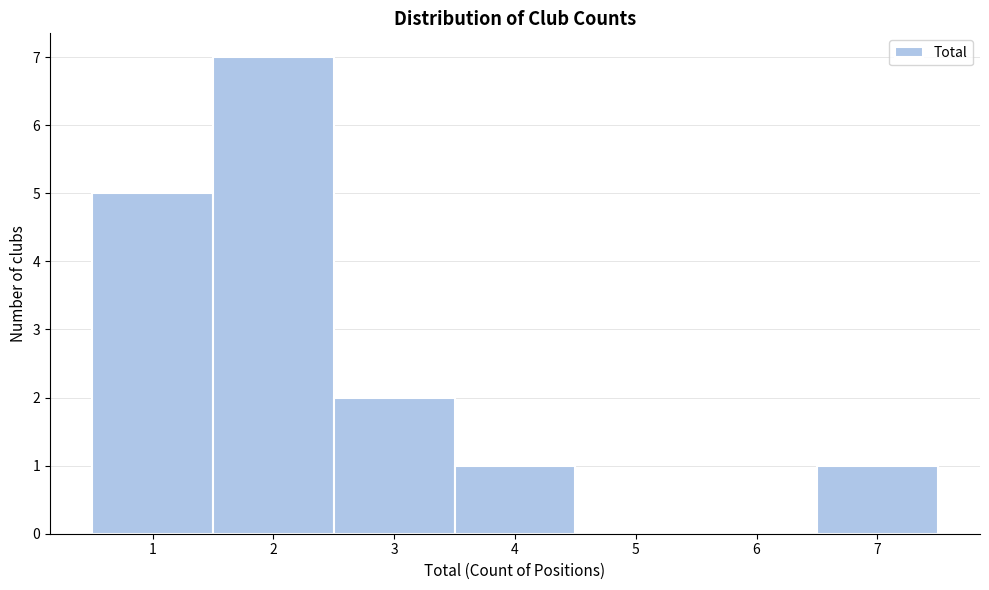

How tall is the bar that spans 6.5 to 7.5 on the x-axis? The values are not printed on the chart, so give them approximately, as read against the axis.

1